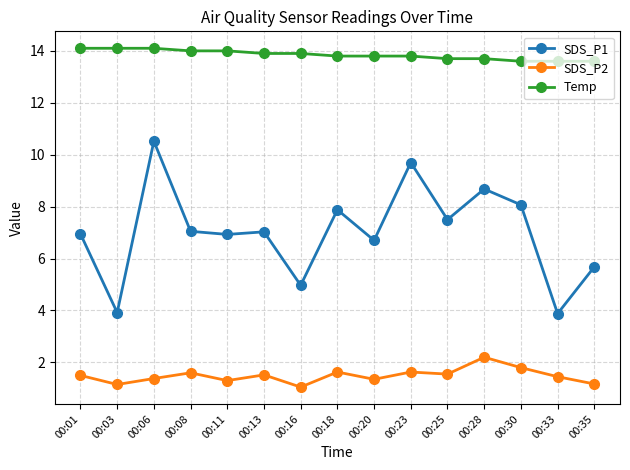

Between 00:11 and 00:28, which series saw the biggest shift?

SDS_P1